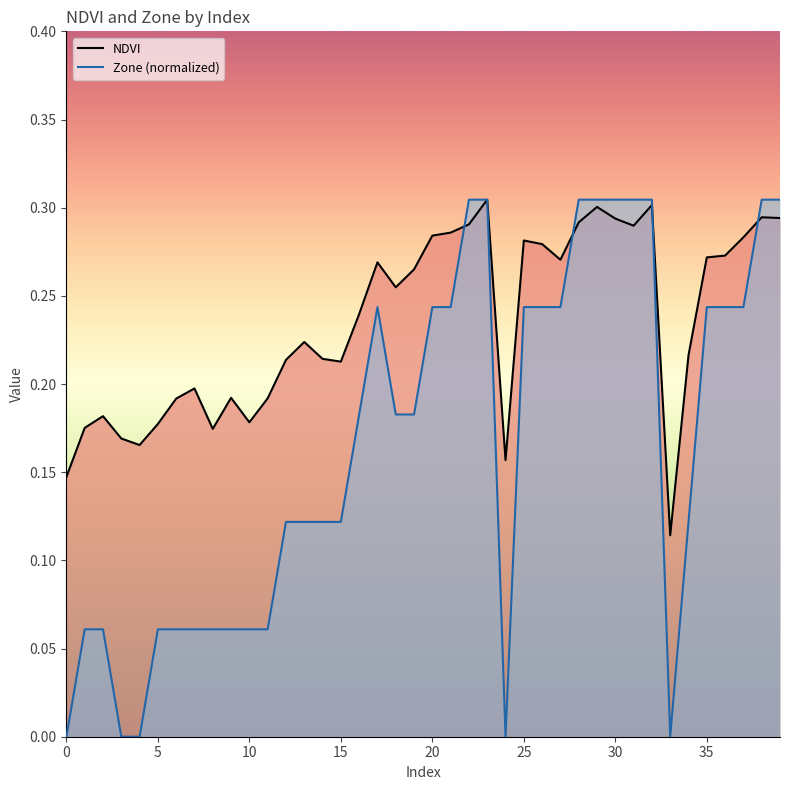

True or false: Zone has a value of 0.1 at 22.

False